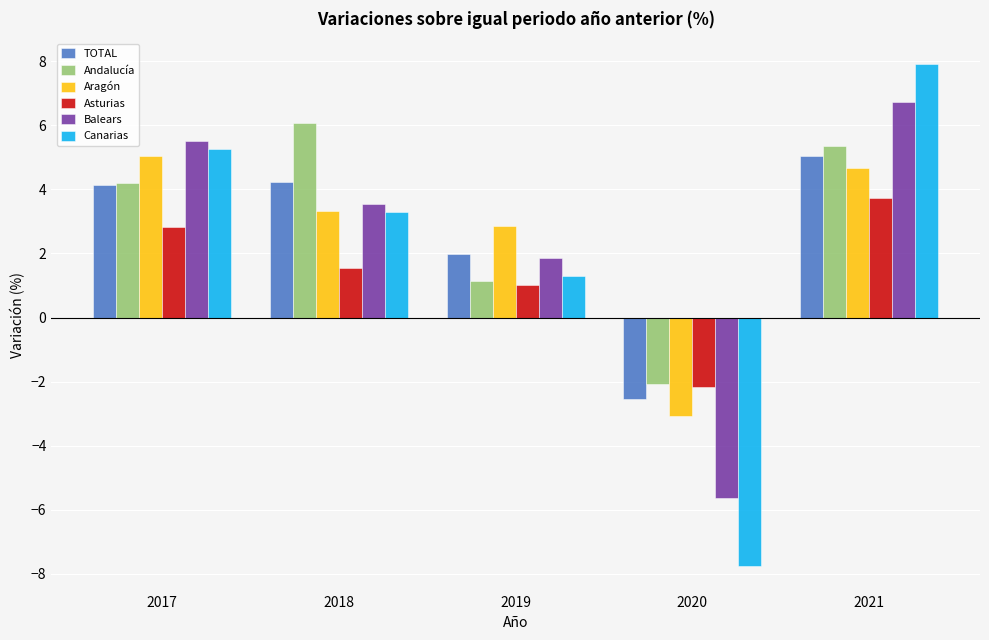

Is it true that Asturias equals 0.4 at 2019?

False